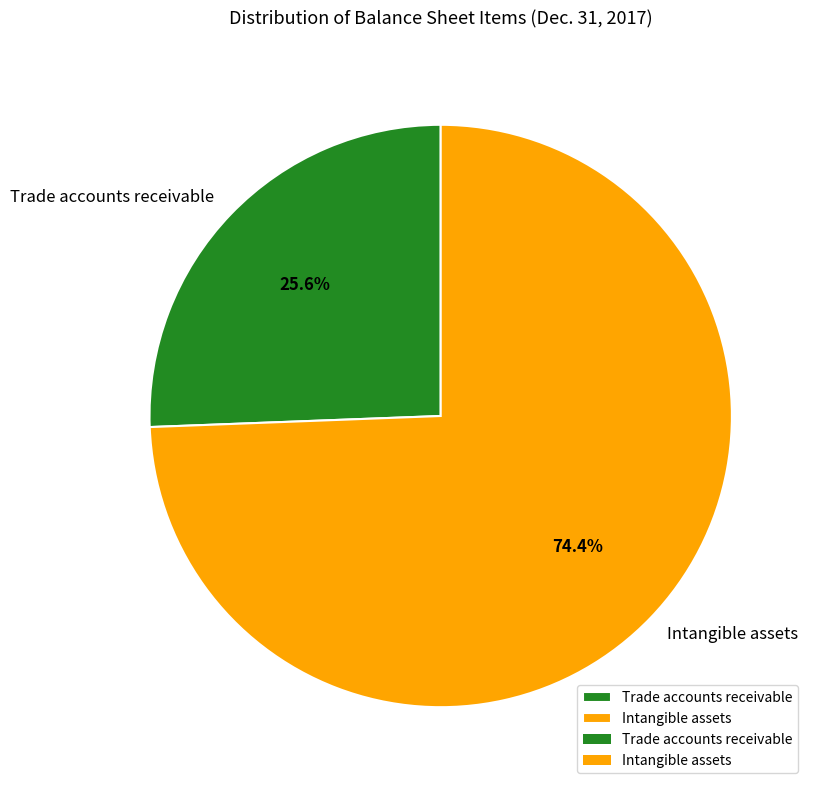

Rank the categories by value from lowest to highest.

Trade accounts receivable, Intangible assets